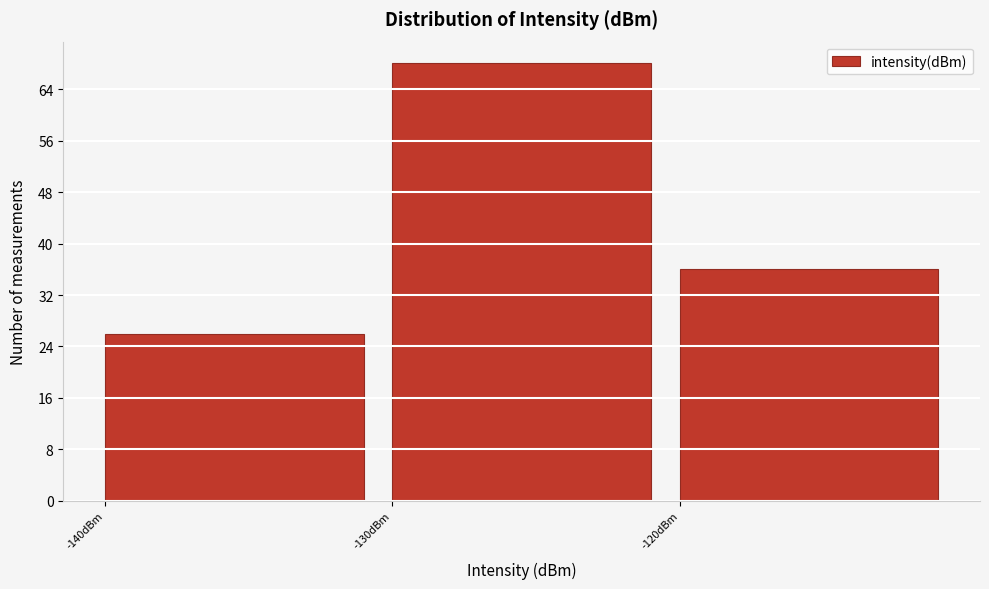

Reading left to right, list every bar in this chart as the range it spans on the x-axis followed by its height. The values are not printed on the chart, so give them approximately, as read against the axis.

-140 to -130: 26
-130 to -120: 68
-120 to -110: 36